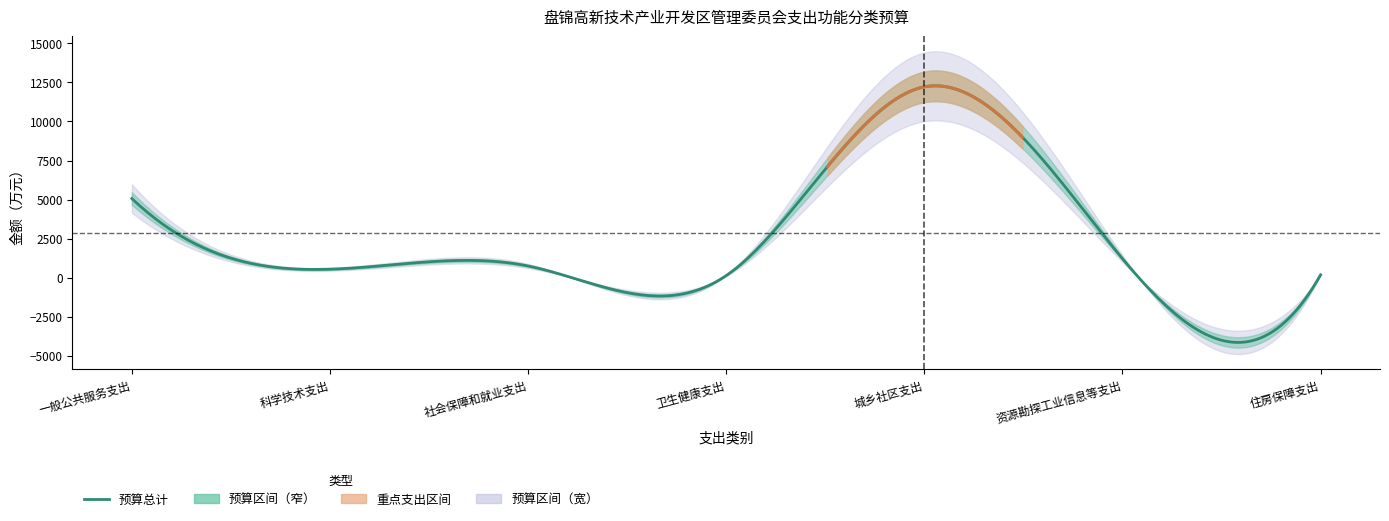

What is the smallest value displayed?

133.3